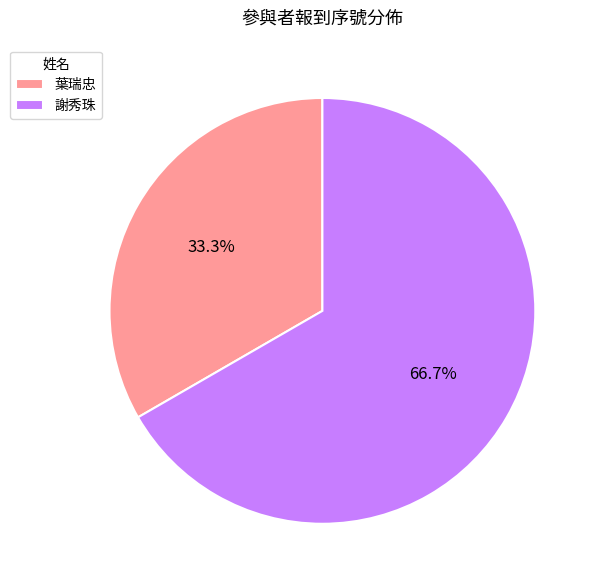

Rank the categories by value from lowest to highest.

葉瑞忠, 謝秀珠